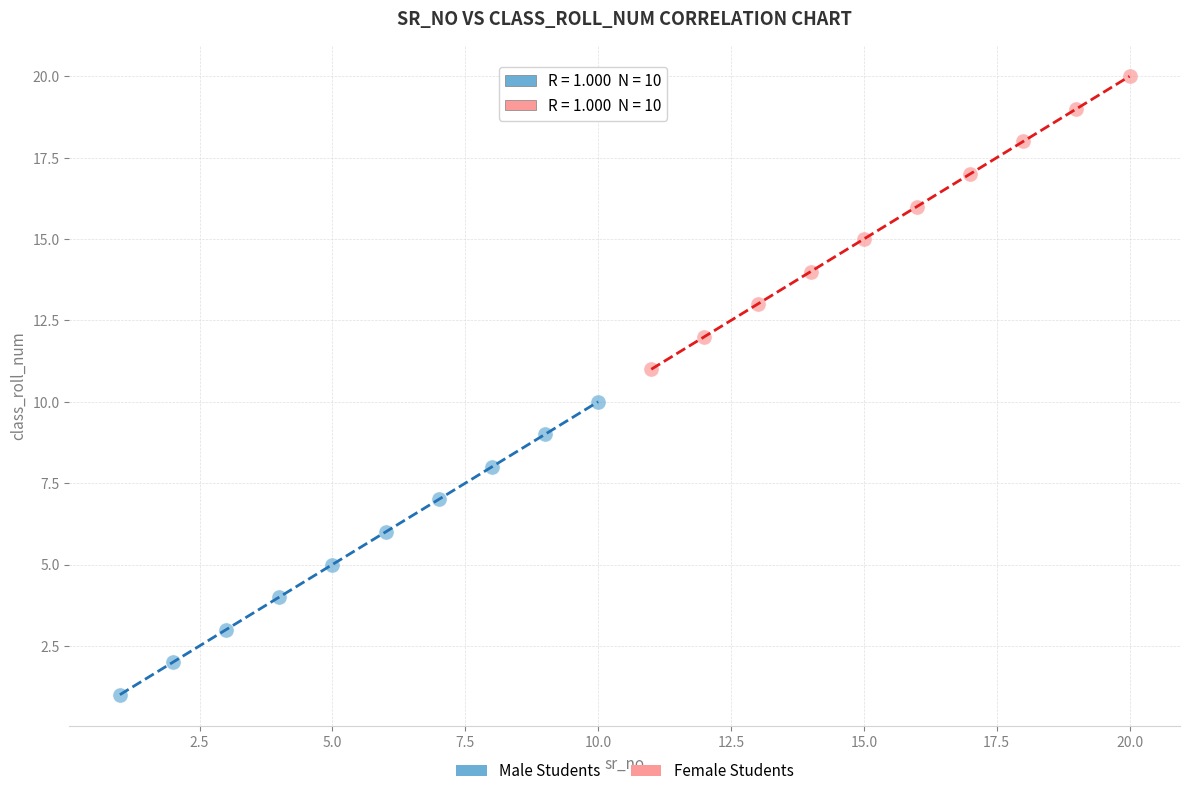

Which series reaches the minimum Y coordinate?

Male Students